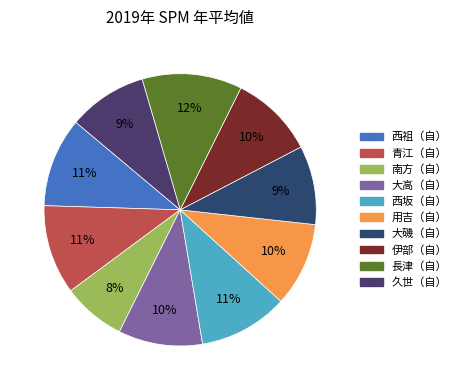

Rank the categories by value from lowest to highest.

南方（自）, 大磯（自）, 久世（自）, 大高（自）, 用吉（自）, 伊部（自）, 西祖（自）, 青江（自）, 西坂（自）, 長津（自）